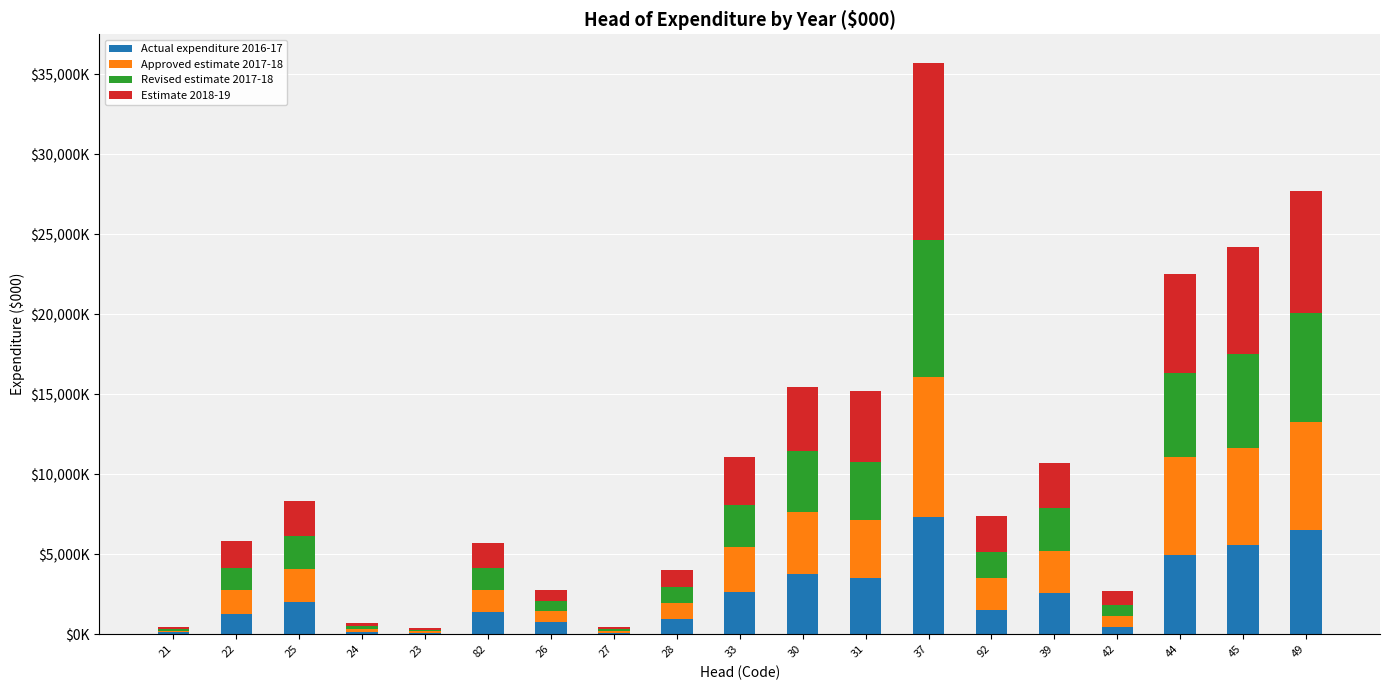

What are all the series names shown in the legend?

Actual expenditure 2016-17, Approved estimate 2017-18, Revised estimate 2017-18, Estimate 2018-19